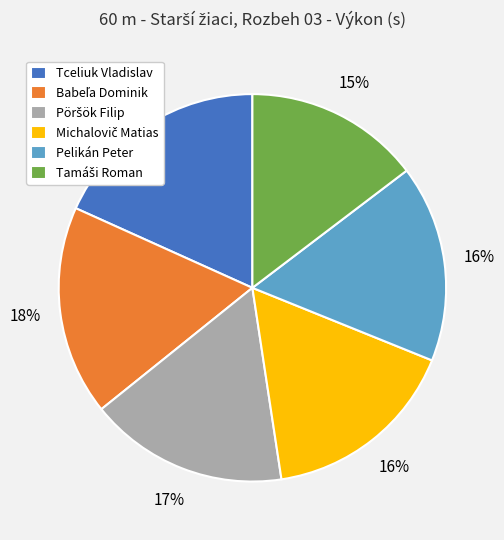

Do Tceliuk Vladislav and Pelikán Peter together represent more than half of the pie?

No